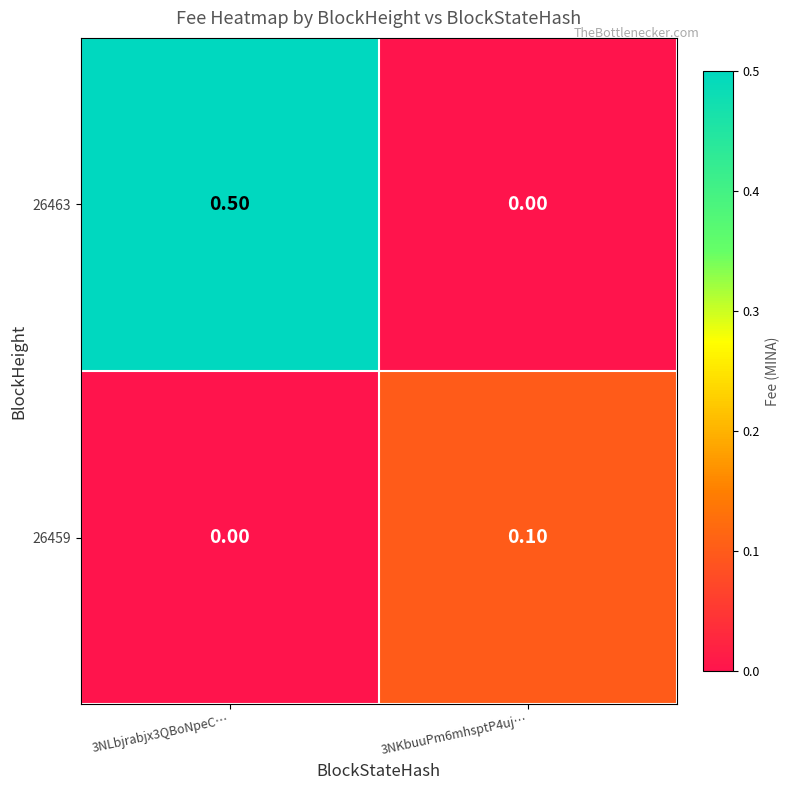

What is the difference between the maximum and minimum values in the 26463 series?

0.5